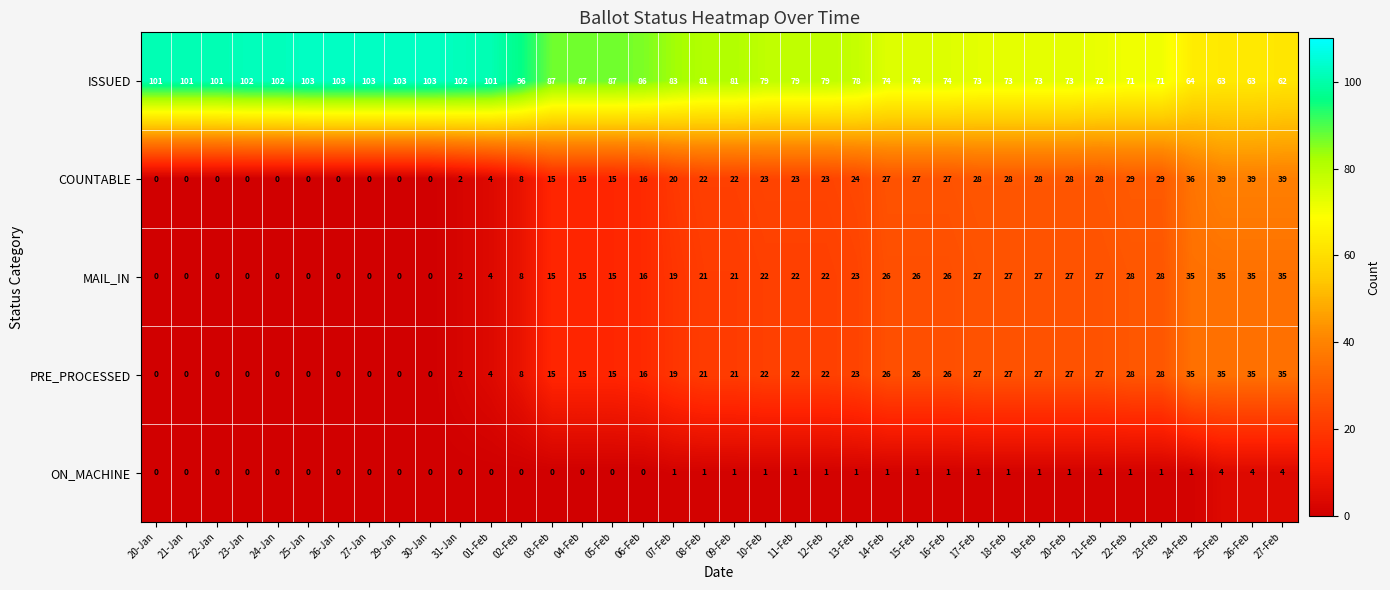

What is the approximate value of PRE_PROCESSED at 06-Feb?

16